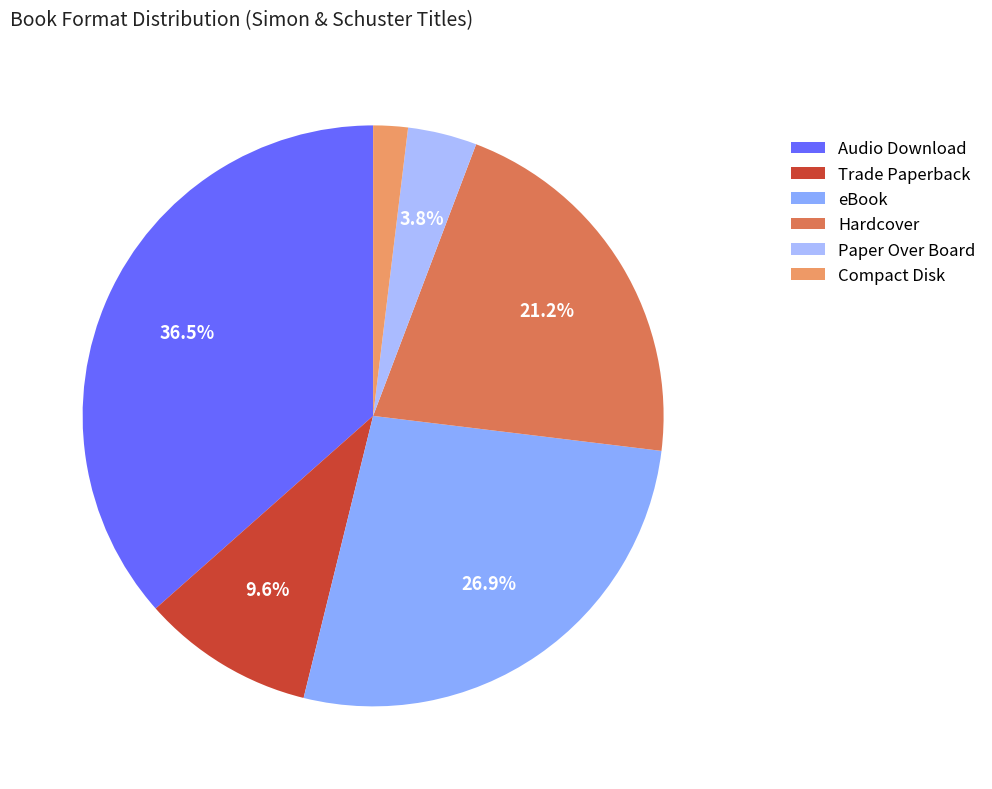

To the nearest percent, what is the combined percentage of Audio Download and Hardcover?

58%